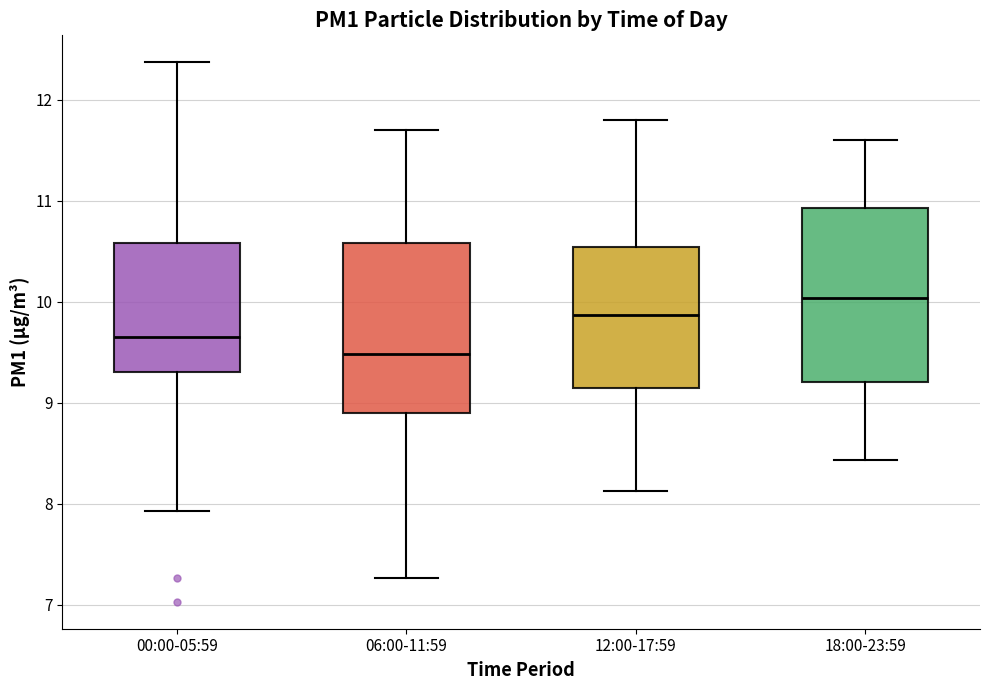

Reading left to right, transcribe this box plot: for each box, give where its median line is, the range the box spans, and where its two whiskers end, as read against the y-axis. The values are not printed on the chart, so give them approximately, as read against the axis.

00:00-05:59: median 9.7, box 9.3 to 10.6, whiskers 7.9 to 12.4
06:00-11:59: median 9.5, box 8.9 to 10.6, whiskers 7.3 to 11.7
12:00-17:59: median 9.9, box 9.1 to 10.5, whiskers 8.1 to 11.8
18:00-23:59: median 10.0, box 9.2 to 10.9, whiskers 8.4 to 11.6